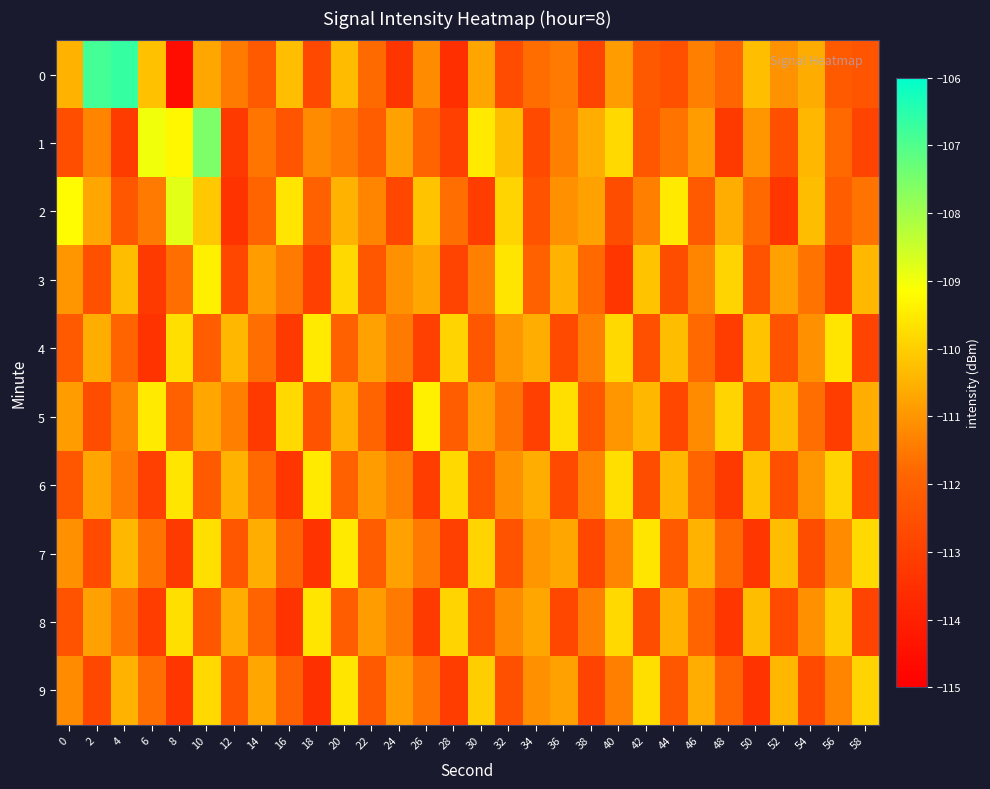

List the series in order of their peak value, lowest first.

8, 9, 4, 6, 7, 3, 5, 2, 1, 0